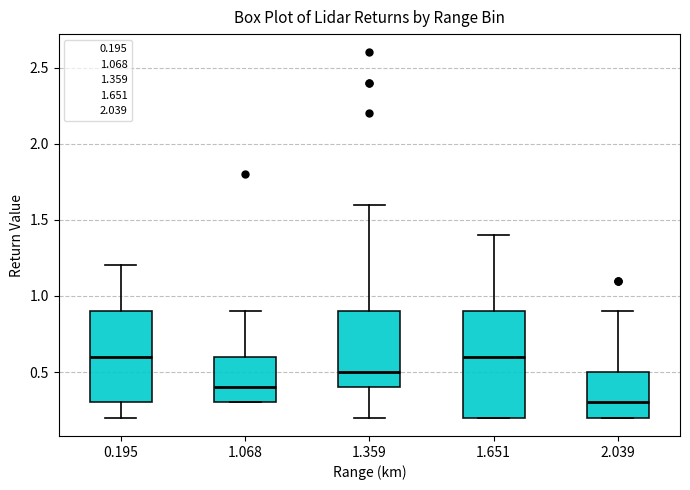

Reading left to right, read every box against the y-axis: the position of its median line, the range the box covers, and the ends of its whiskers. The values are not printed on the chart, so give them approximately, as read against the axis.

0.195: median 0.6, box 0.3 to 0.9, whiskers 0.2 to 1.2
1.068: median 0.4, box 0.3 to 0.6, whiskers 0.3 to 0.9
1.359: median 0.5, box 0.4 to 0.9, whiskers 0.2 to 1.6
1.651: median 0.6, box 0.2 to 0.9, whiskers 0.2 to 1.4
2.039: median 0.3, box 0.2 to 0.5, whiskers 0.2 to 0.9